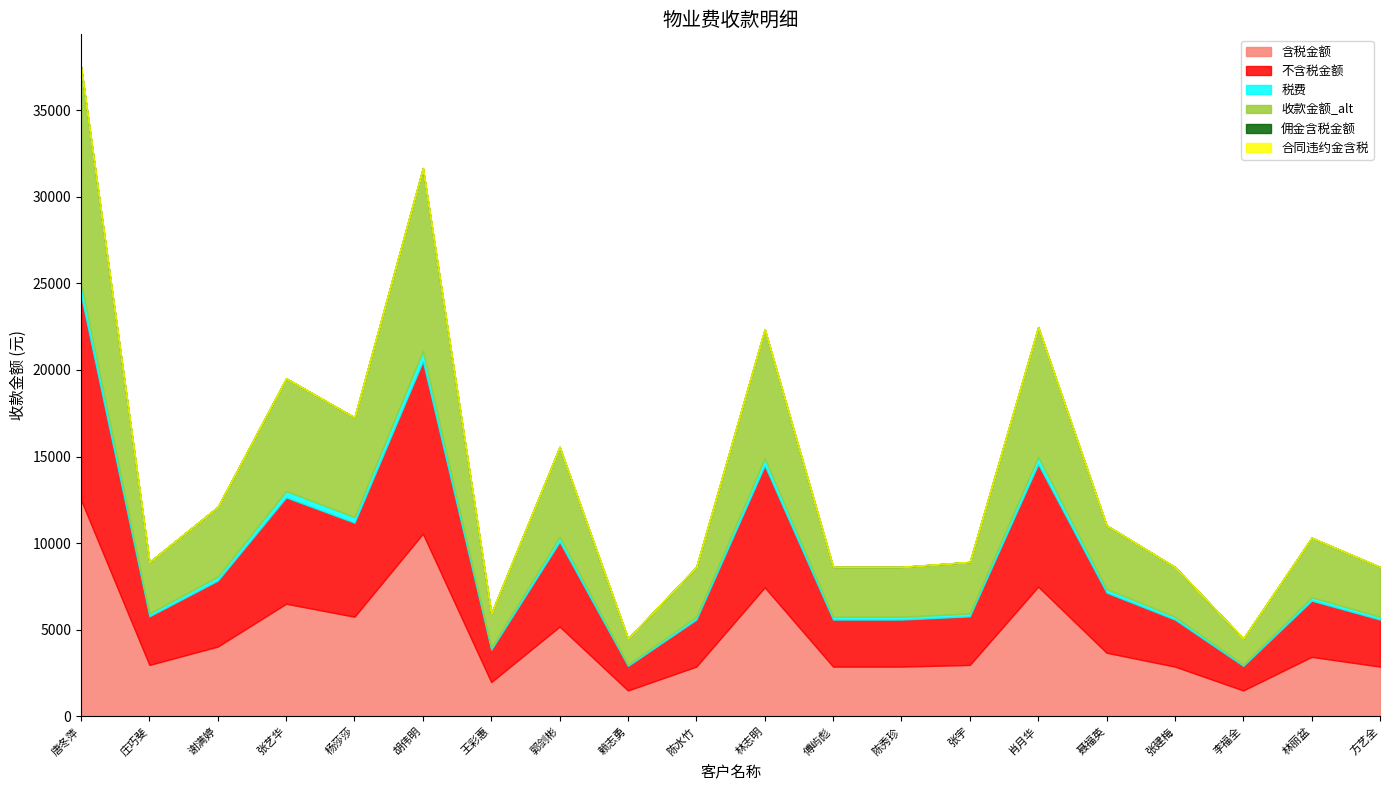

Does the chart have visible grid lines?

No